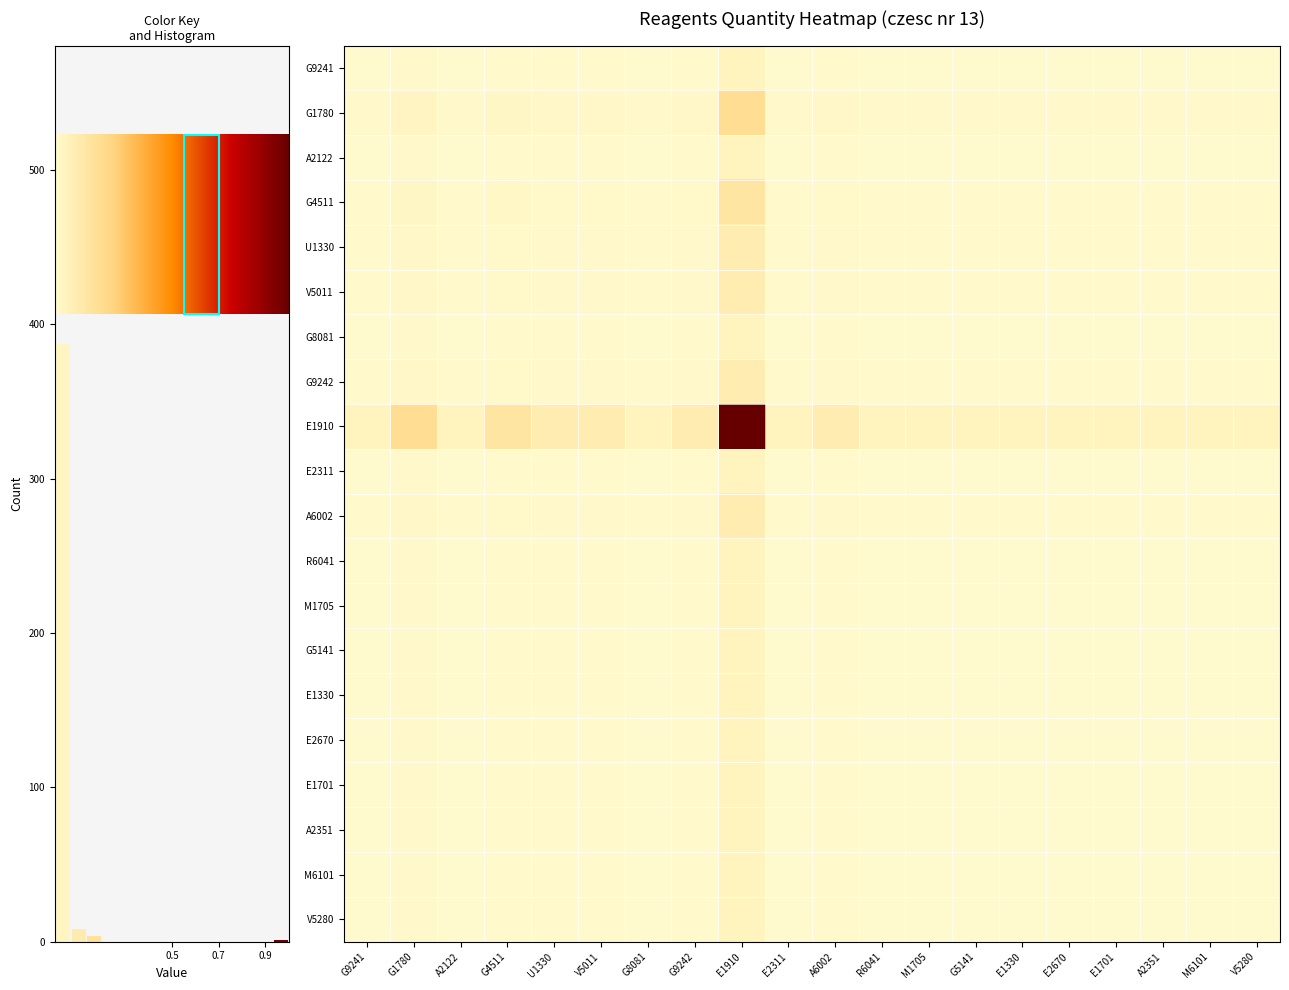

True or false: E2670 has a value of 0.0 at M1705.

False